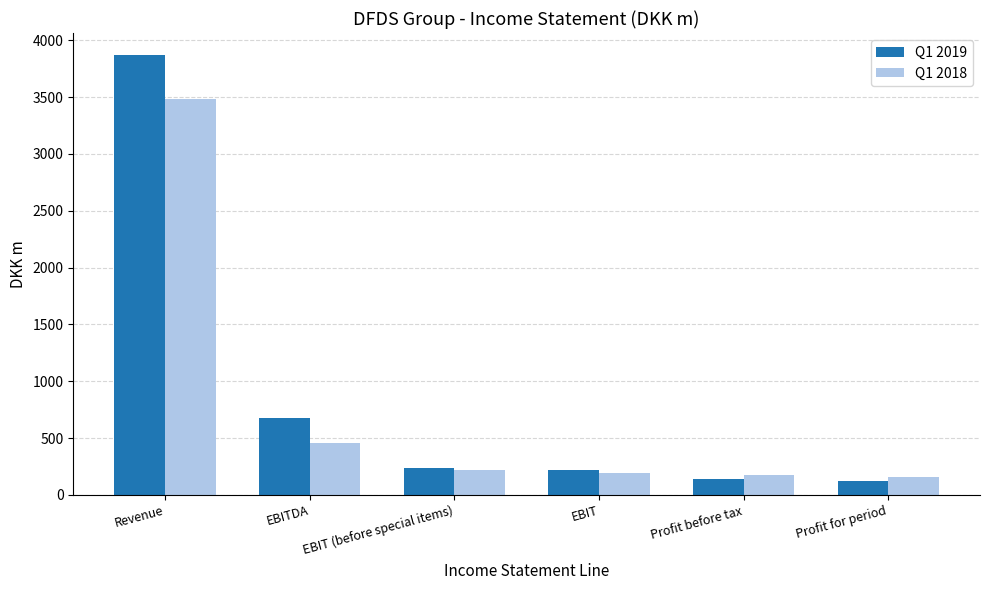

The value of Q1 2019 at Profit for period is 120.2. True or false?

True